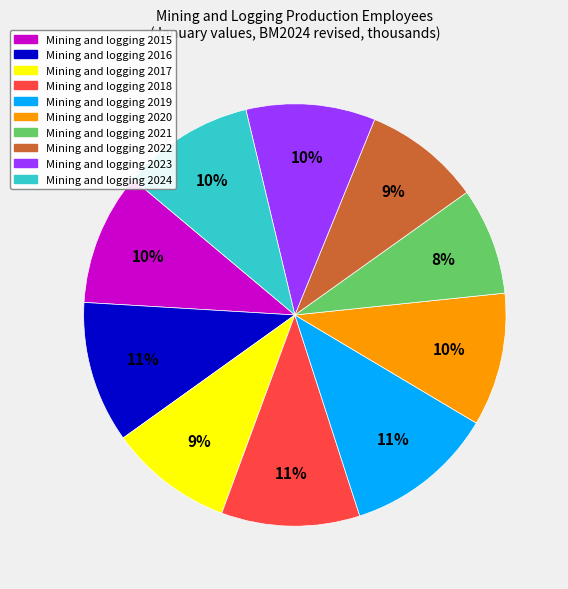

To the nearest percent, what is the difference between the largest and smallest slice percentages?

3%